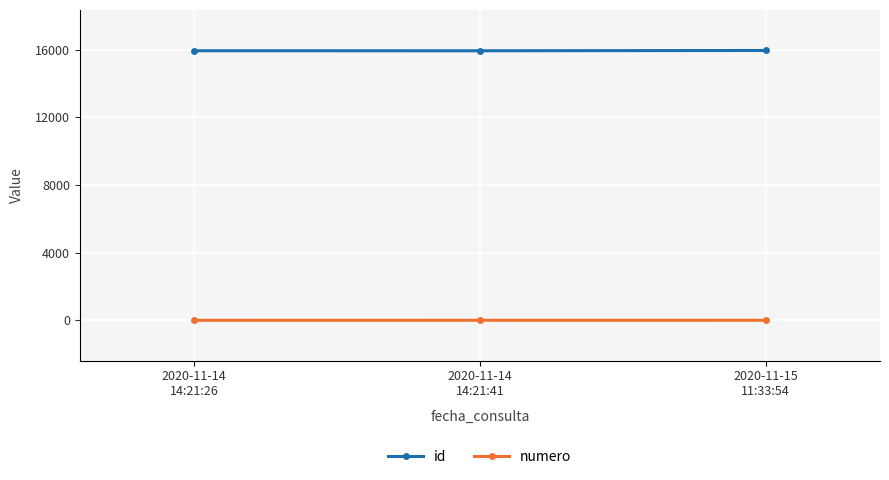

Rank the series by their average value, from lowest to highest.

numero, id